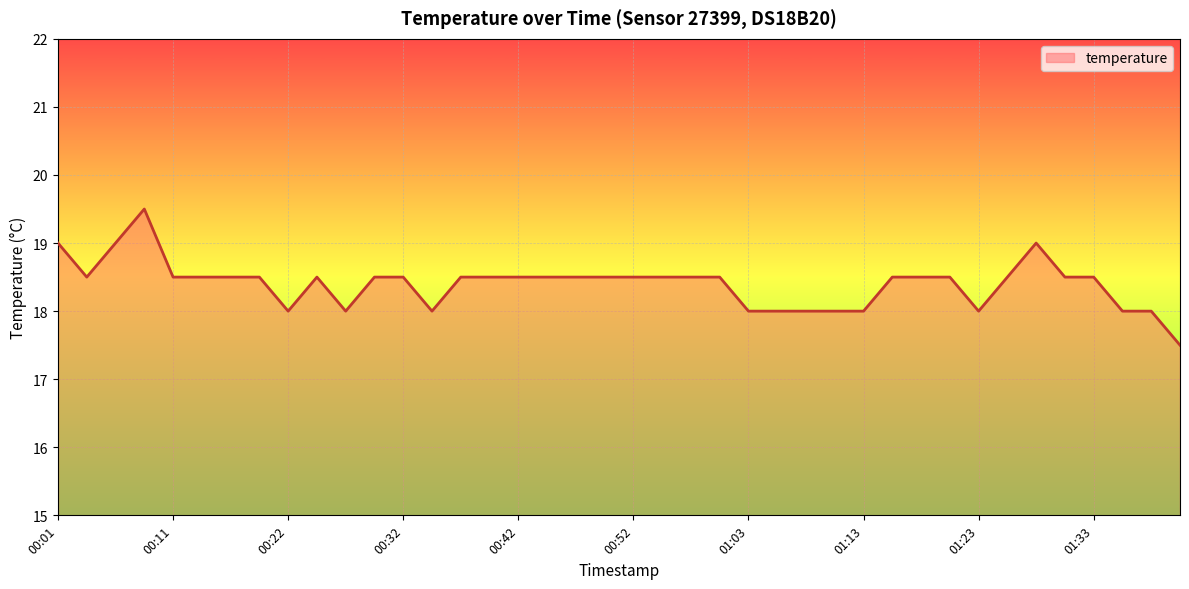

What is the difference between the maximum and minimum values?

2.0